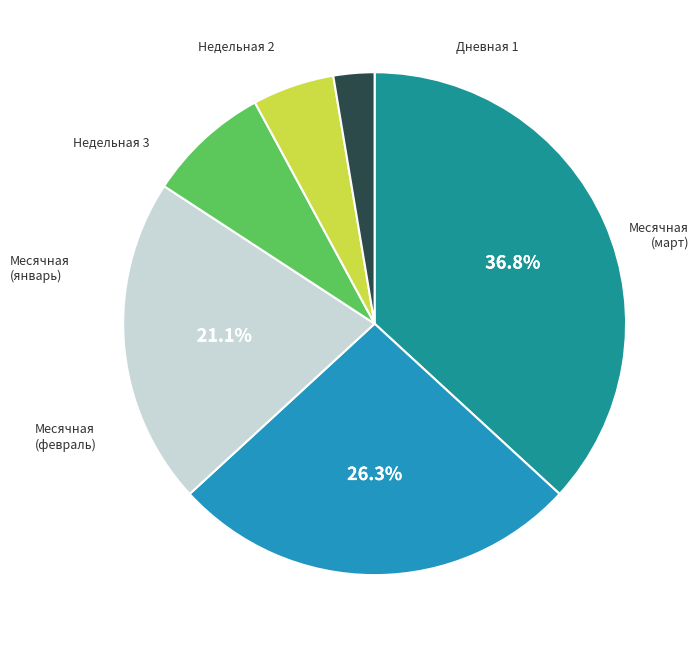

Is there a majority slice in this chart?

No